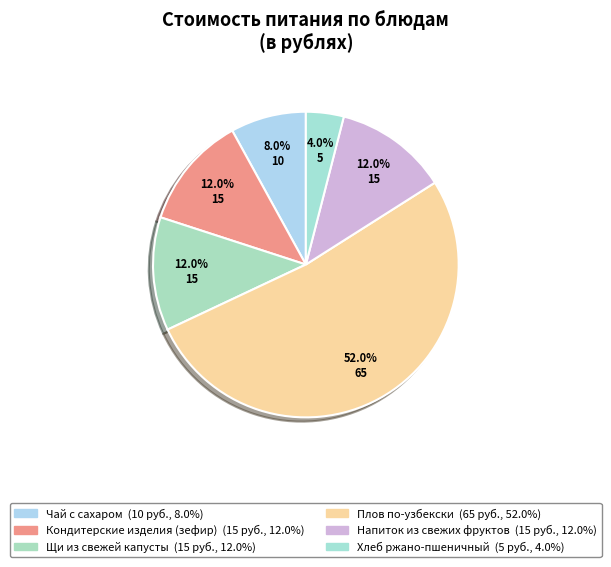

Is it true that Кондитерские изделия (зефир) is 21% of the pie?

False